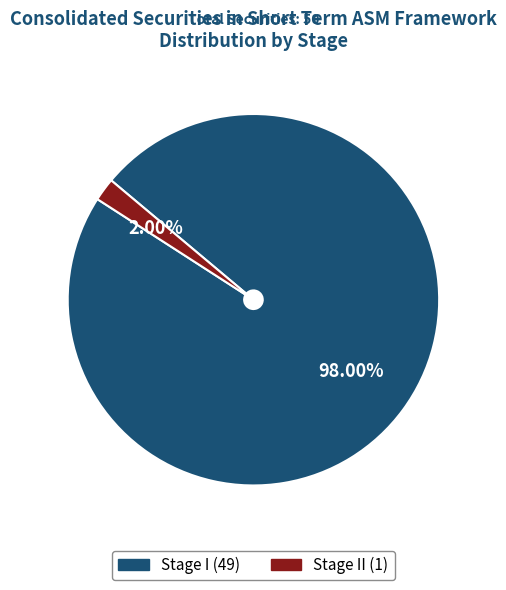

Is there any slice that represents more than half of the pie?

Yes